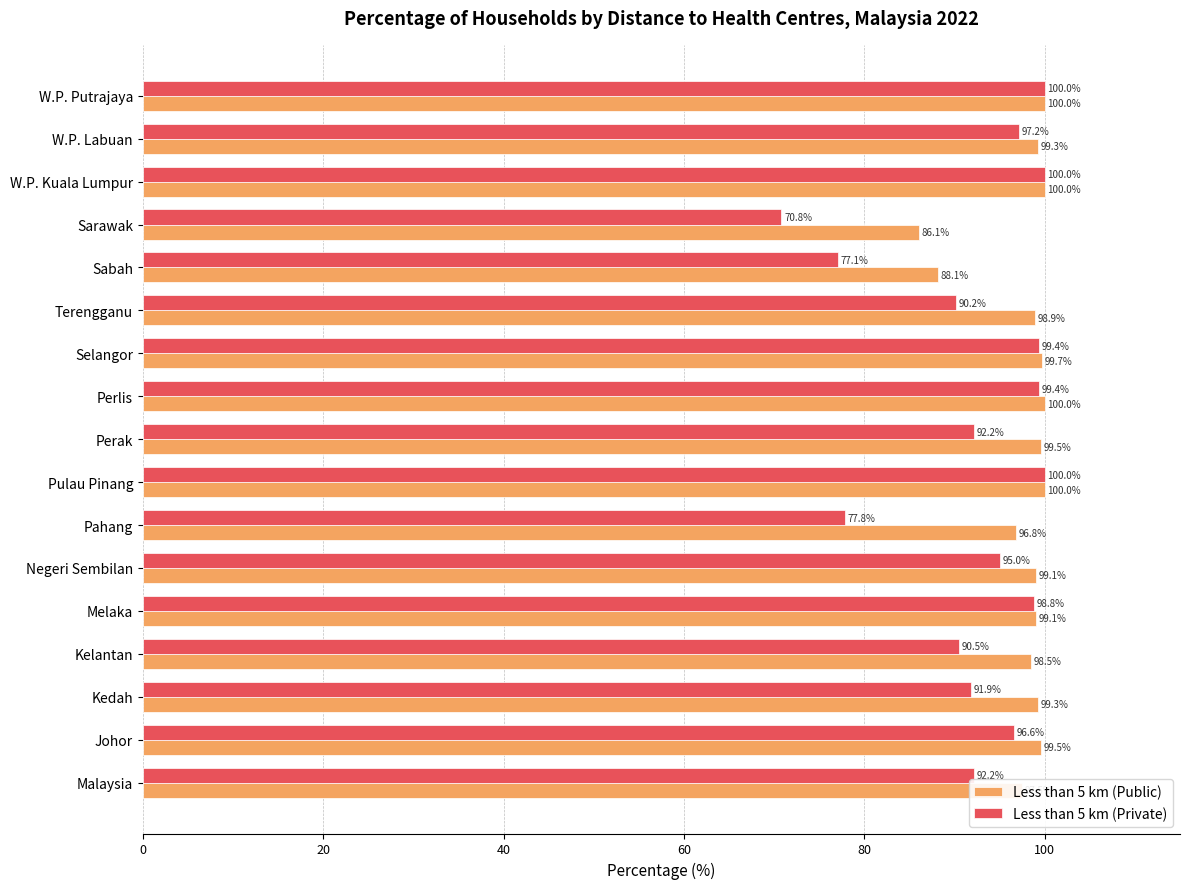

What is the difference between the Less than 5 km (Public) values at Malaysia and W.P. Labuan?

1.8